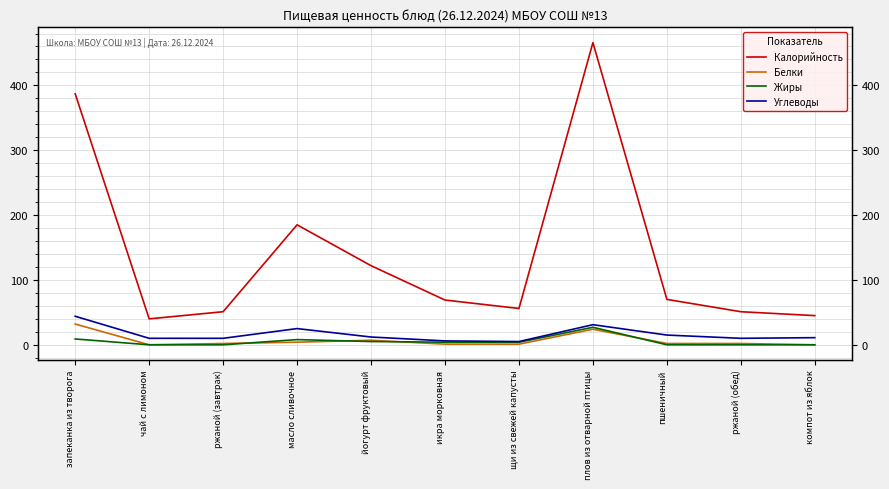

True or false: Жиры and Калорийность intersect in this chart.

False